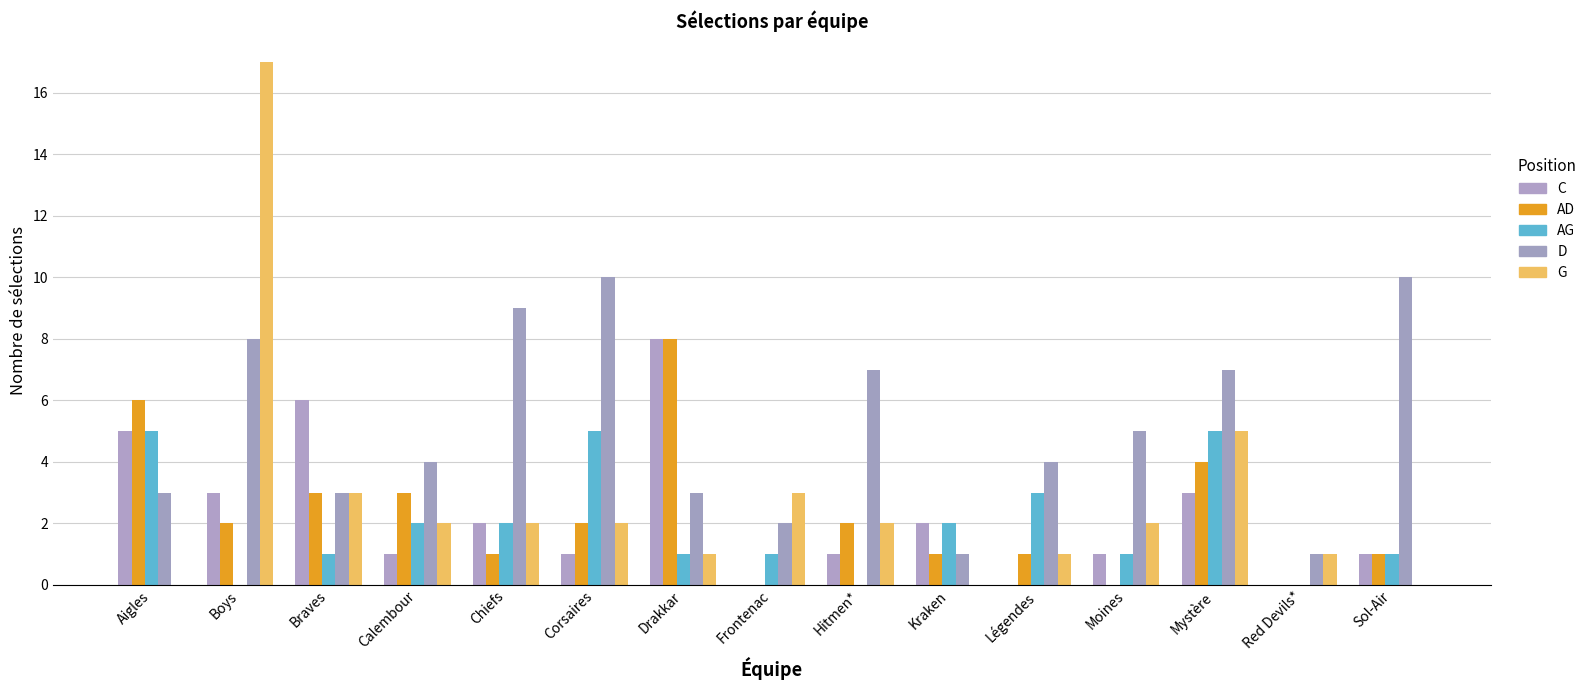

The AG series shows 0 at Hitmen*. True or false?

True